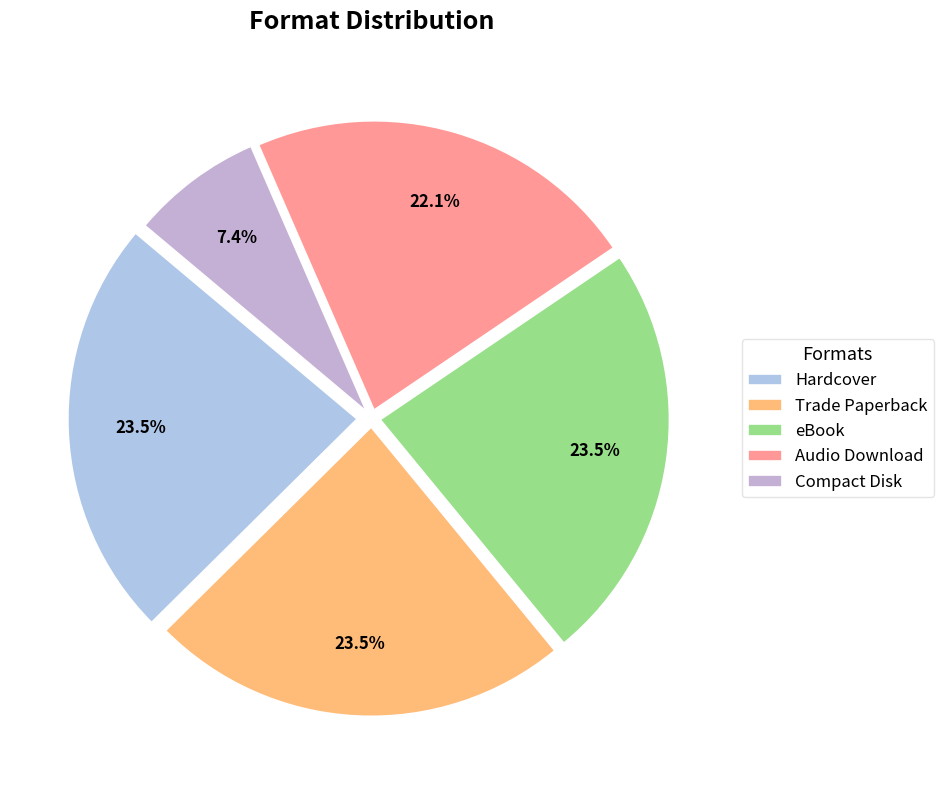

To the nearest percent, what is the difference between the largest and smallest slice percentages?

16%